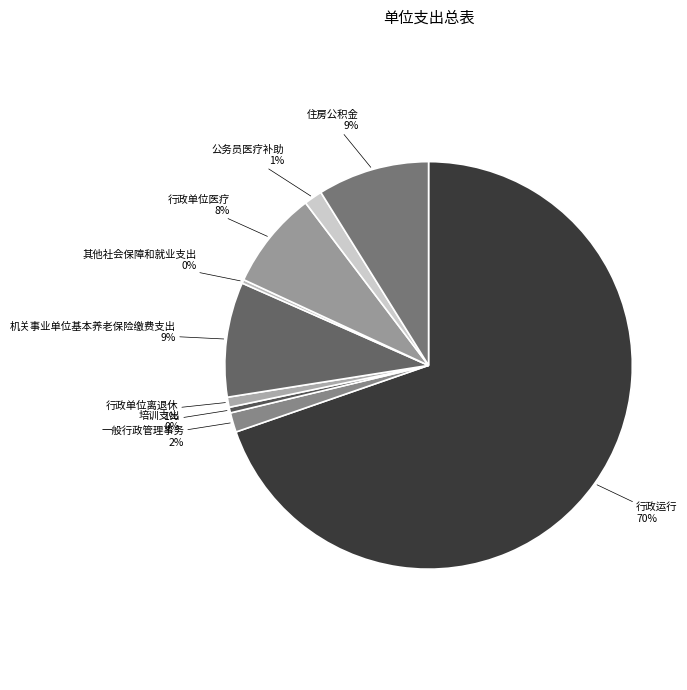

To the nearest percent, what is the average slice percentage?

11%